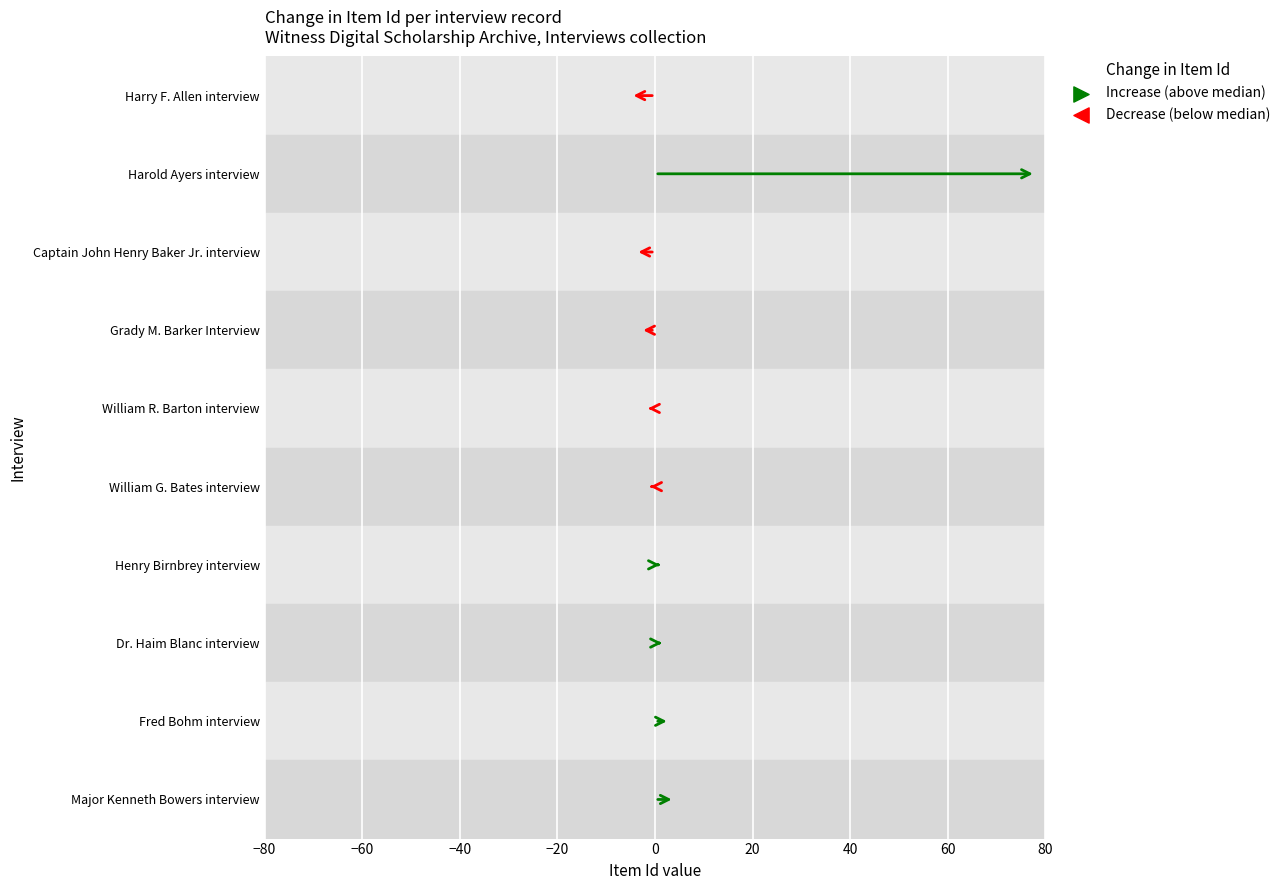

Which series has the largest total across all categories?

Item Id